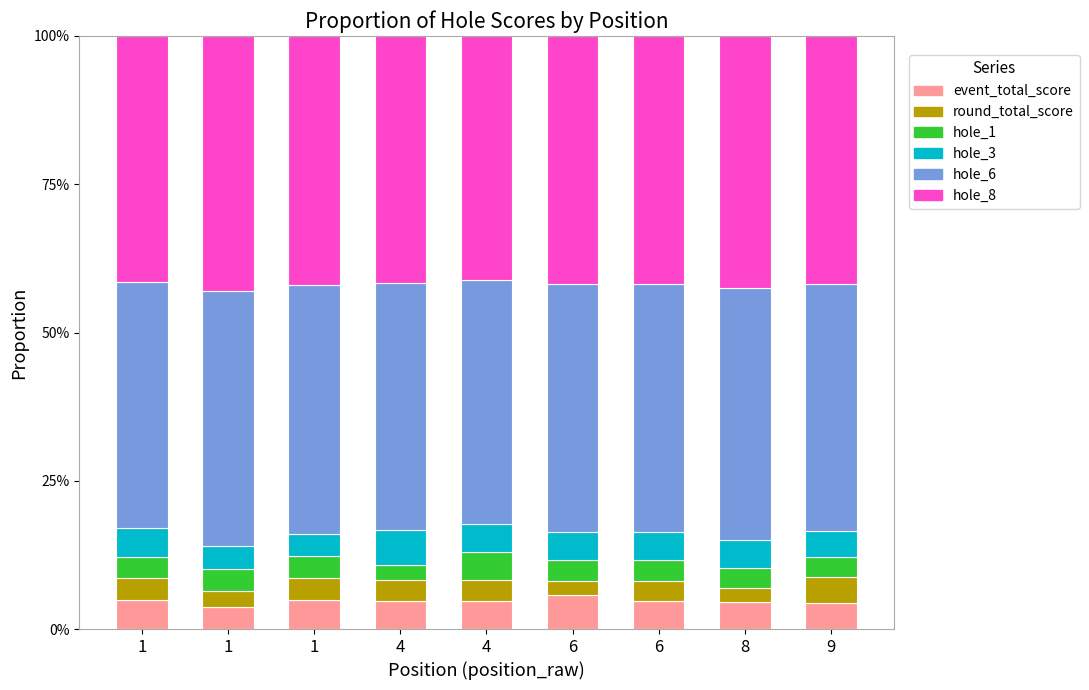

What are all the series names shown in the legend?

event_total_score, round_total_score, hole_1, hole_3, hole_6, hole_8